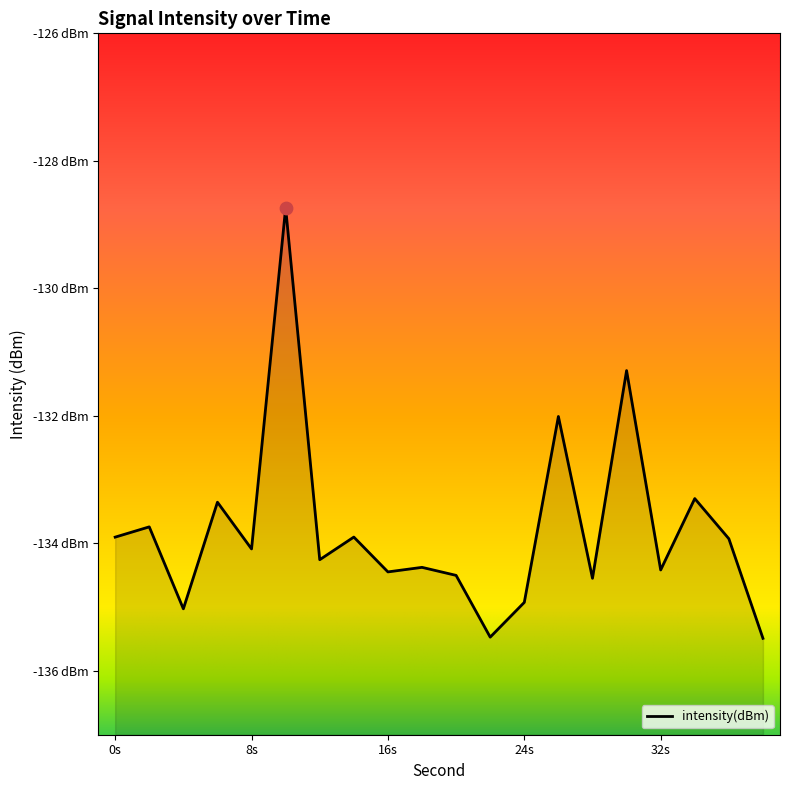

What is the change in value from 10 to 26?

-3.3